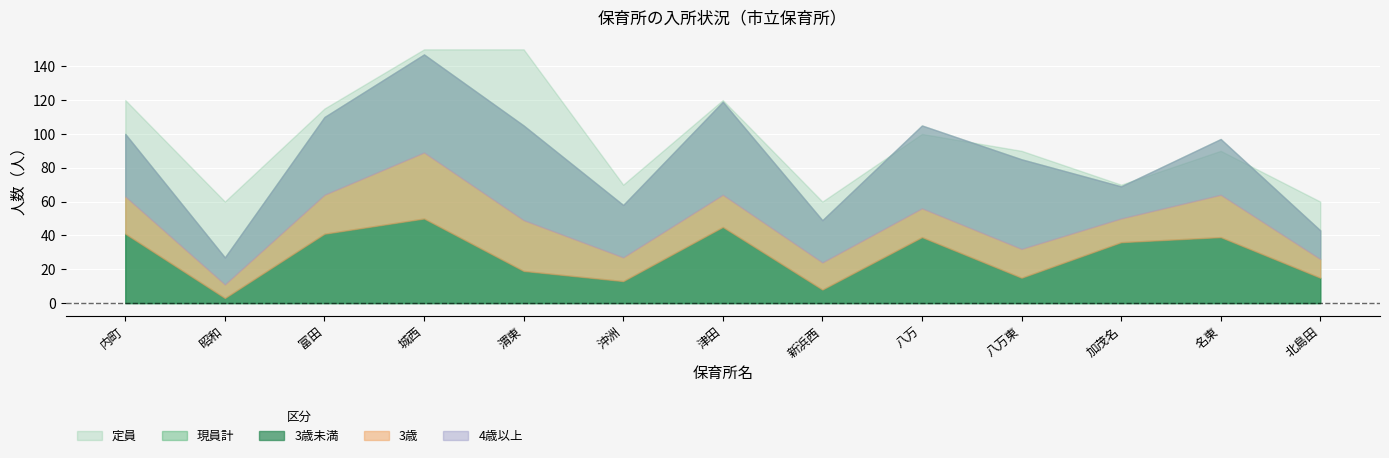

Is the value of 4歳以上 at 北島田 greater than the value of 3歳 at 八万東?

No